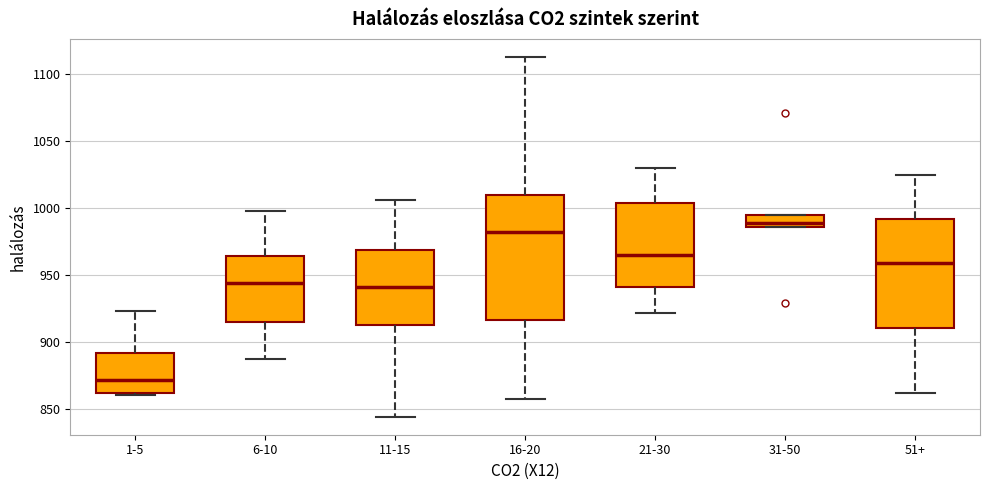

Where does the lower whisker of the box for 6-10 end on the y-axis? The values are not printed on the chart, so give them approximately, as read against the axis.

885